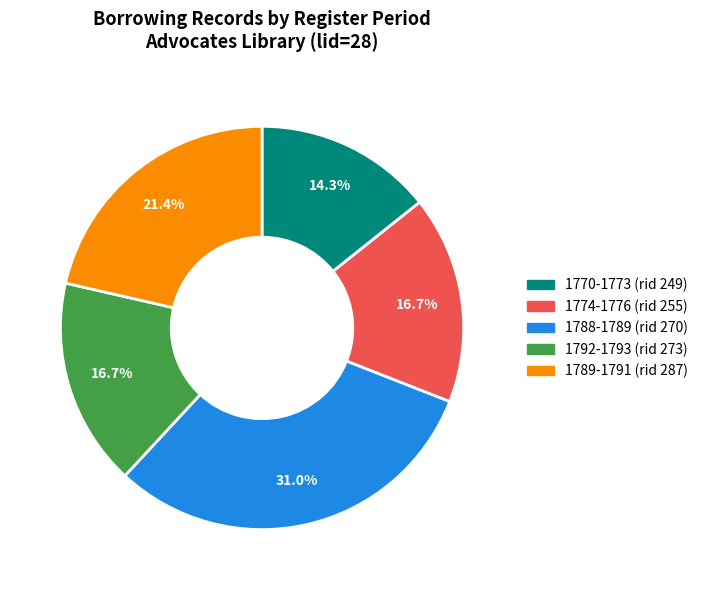

Does 1792-1793 (rid 273) represent more than half of the total?

No